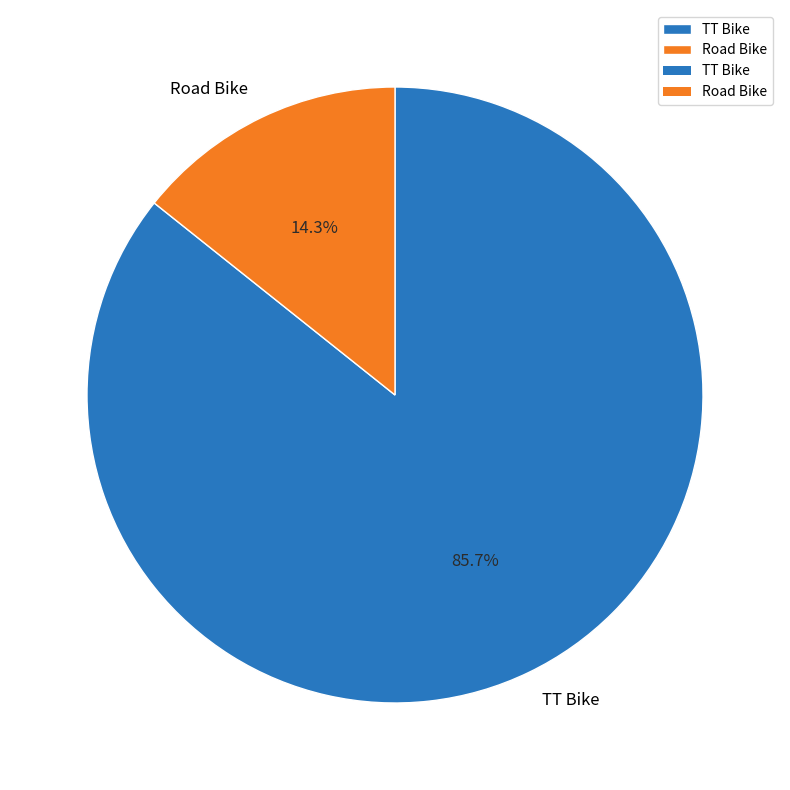

Approximately how many times larger is the value at Road Bike compared to TT Bike?

0.2